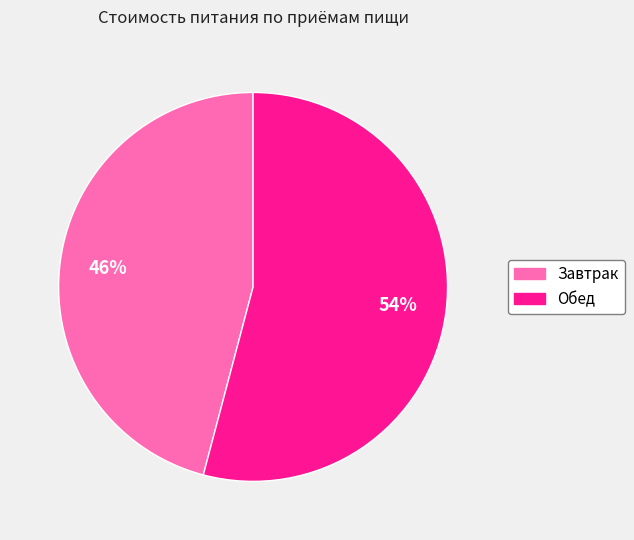

To the nearest percent, what is the difference between the largest and smallest slice percentages?

8%